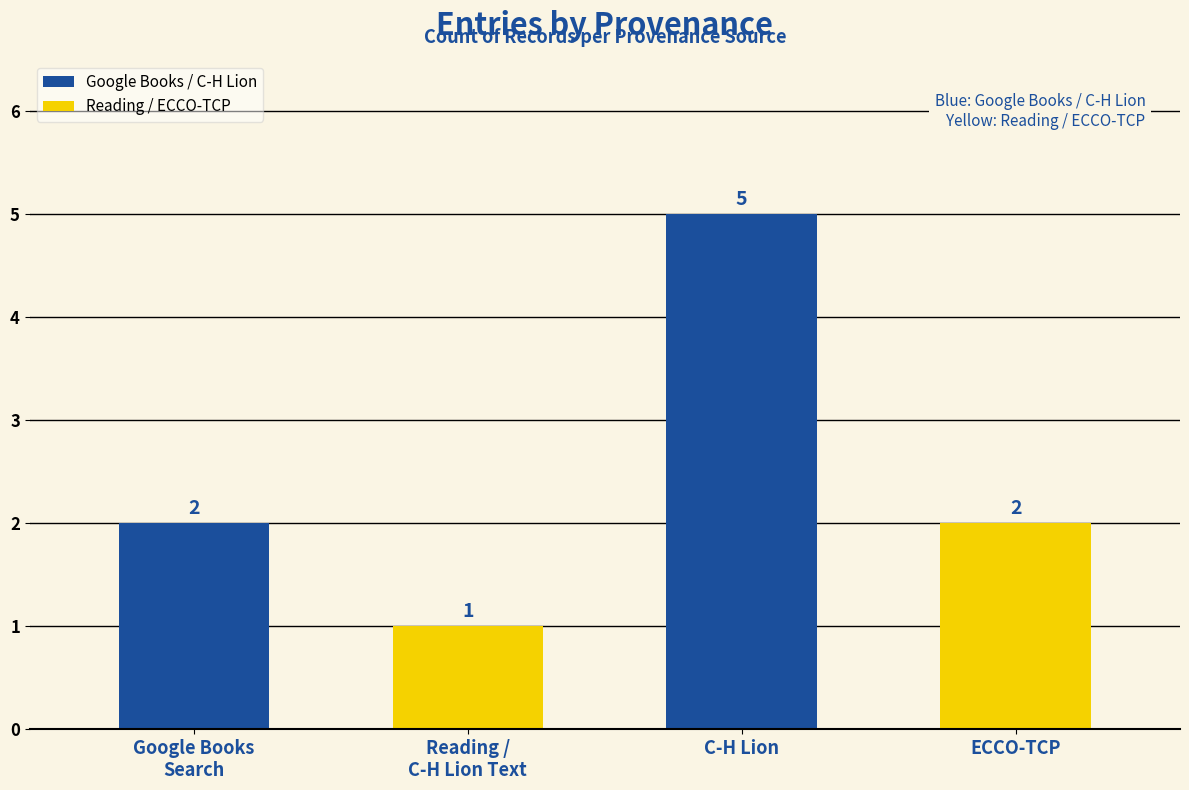

The value at Google Books
Search is 1. True or false?

False